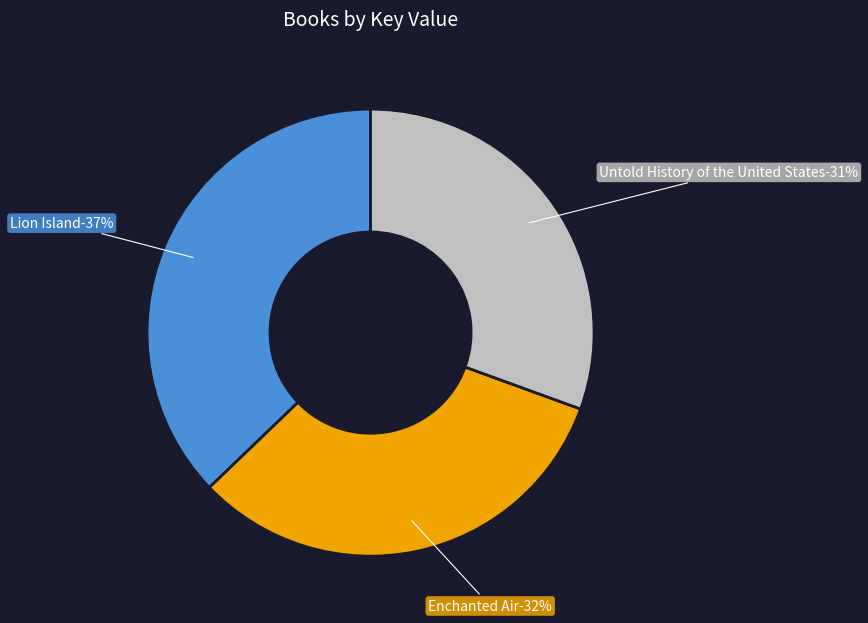

What is the total percentage of Untold History of the United States and Lion Island?

67.7%